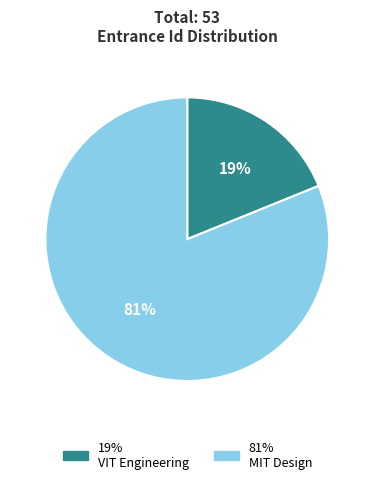

To the nearest percent, what is the average slice percentage?

50%